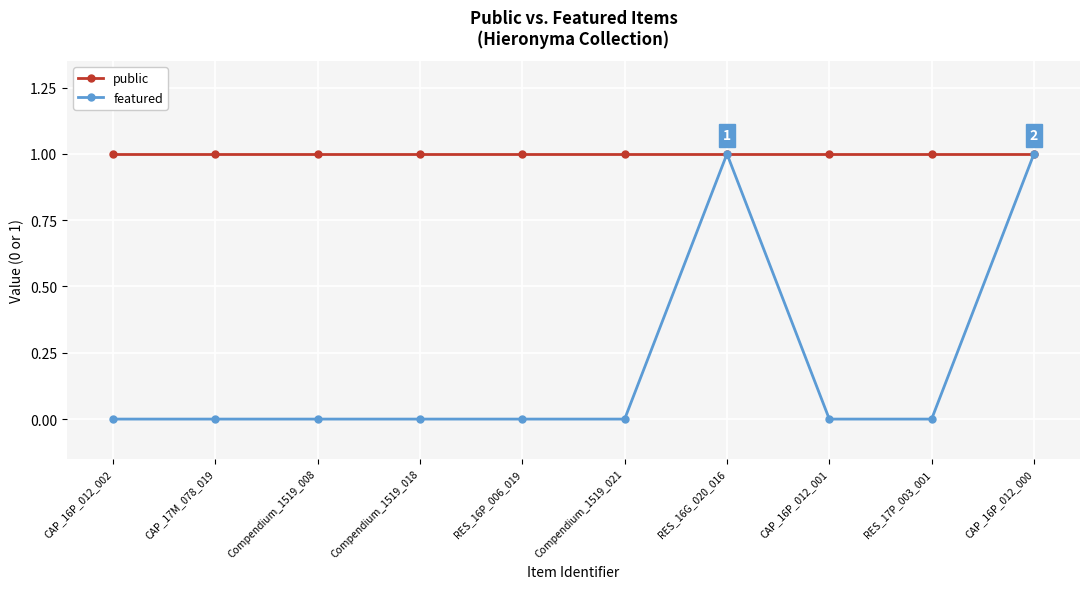

Which series has the widest spread of values?

featured